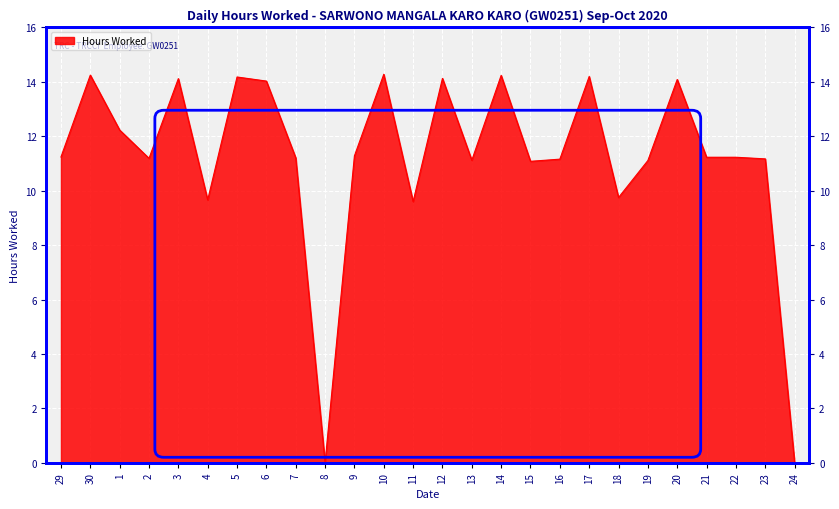

What is the label of the 17th point from the right?

8